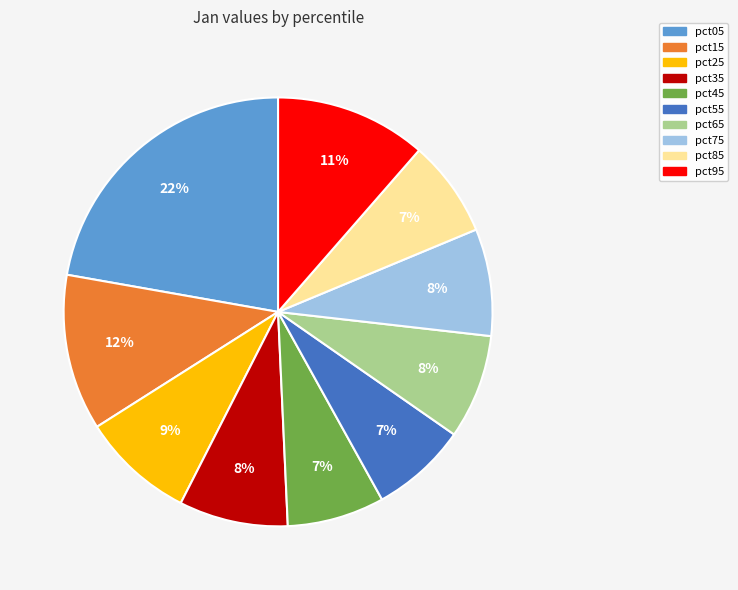

What percentage is the pct55 slice, to the nearest percent?

7%